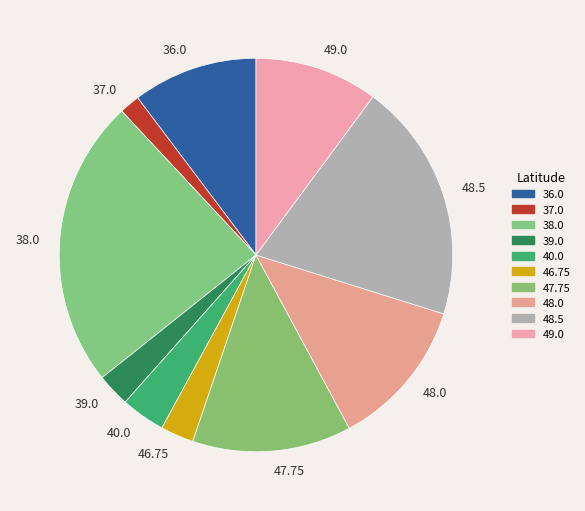

Is the sum of 48.0 and 39.0 greater than half?

No